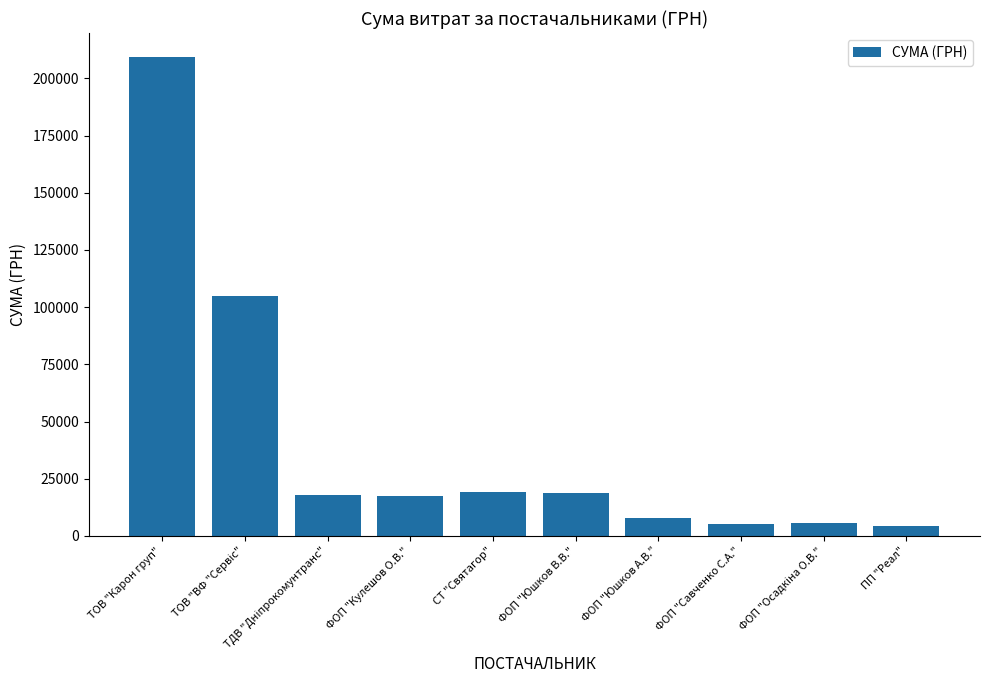

Count the number of categories in the chart.

10